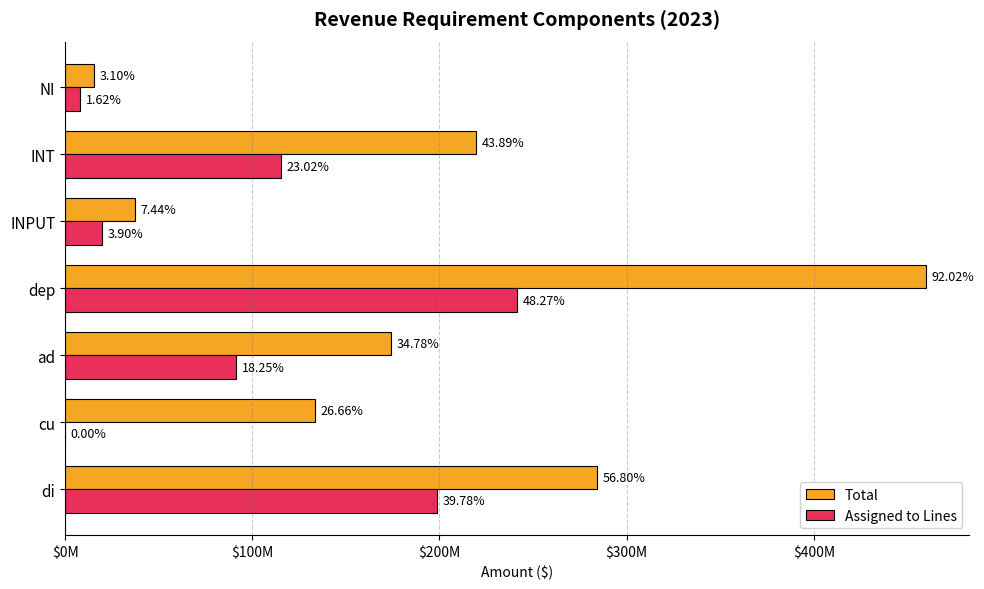

What is the difference between the second highest and second lowest values in the Assigned to Lines series?

190778227.9